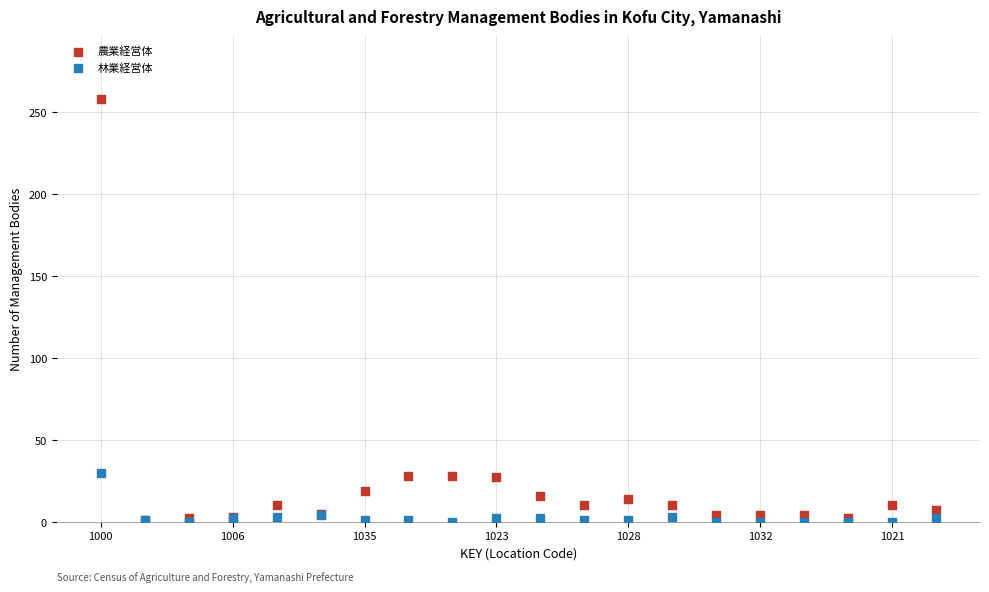

Which series has the widest spread of Y values?

農業経営体